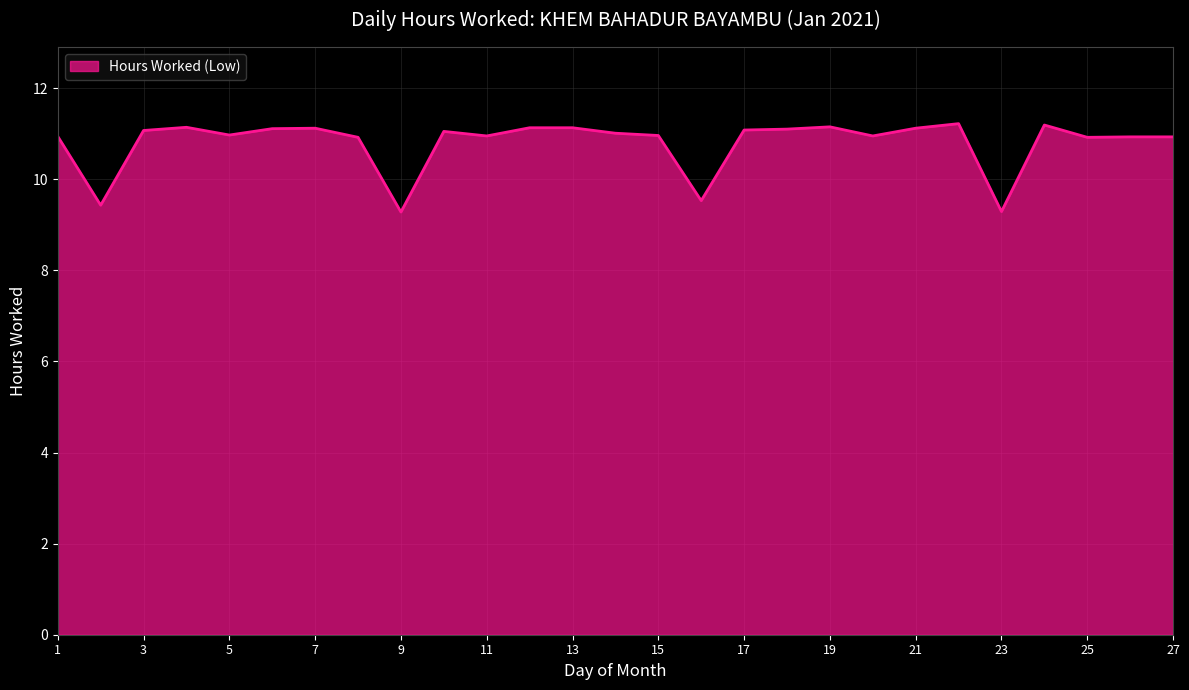

What is the difference between the maximum and minimum values?

1.9